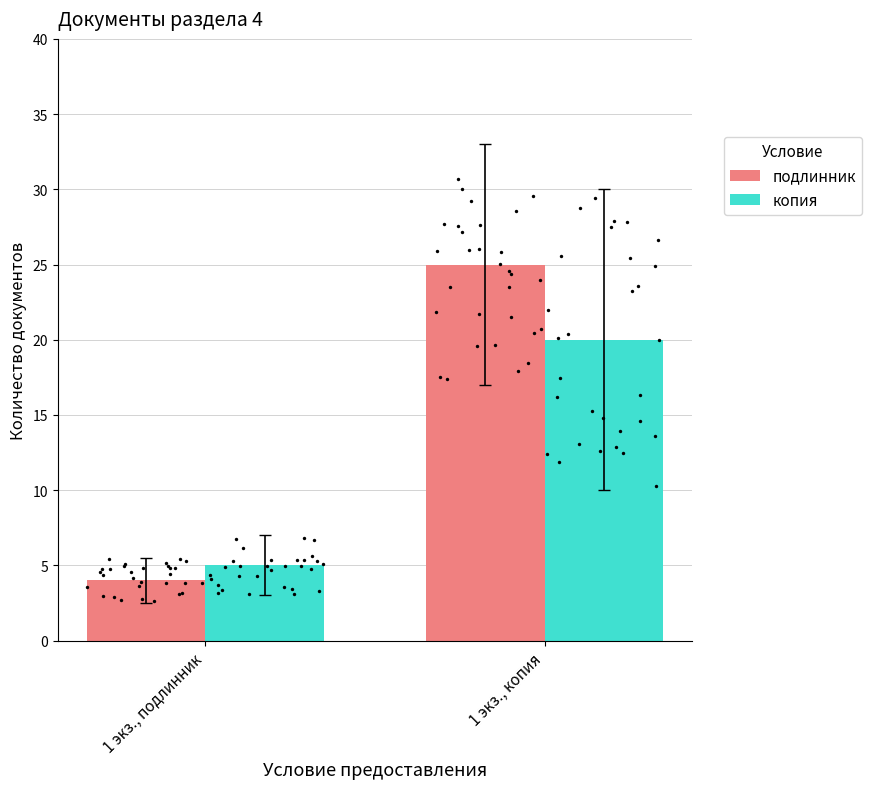

Is the value of копия at 1 экз., подлинник greater than the value of подлинник at 1 экз., копия?

No